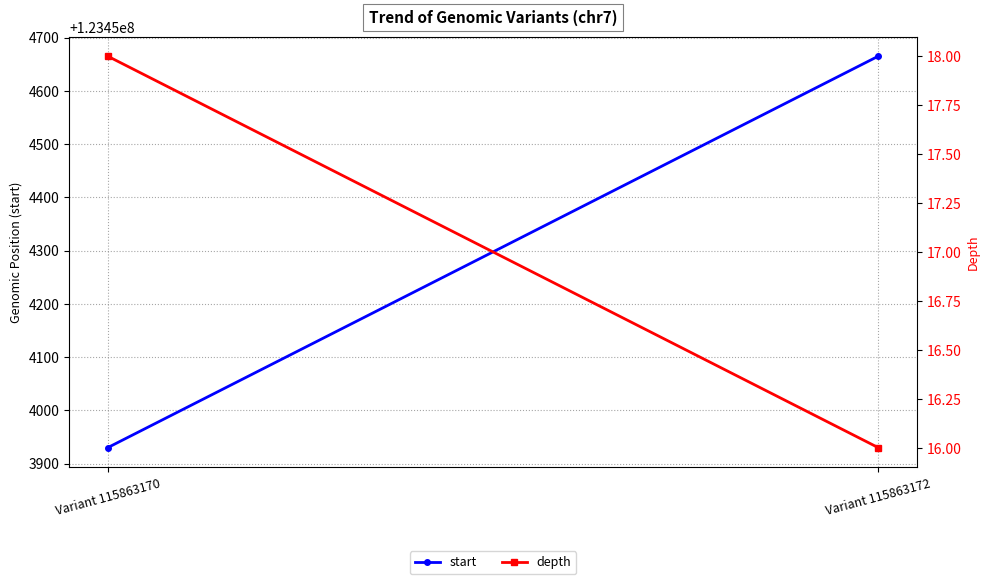

What is the average value of the start series?

123454298